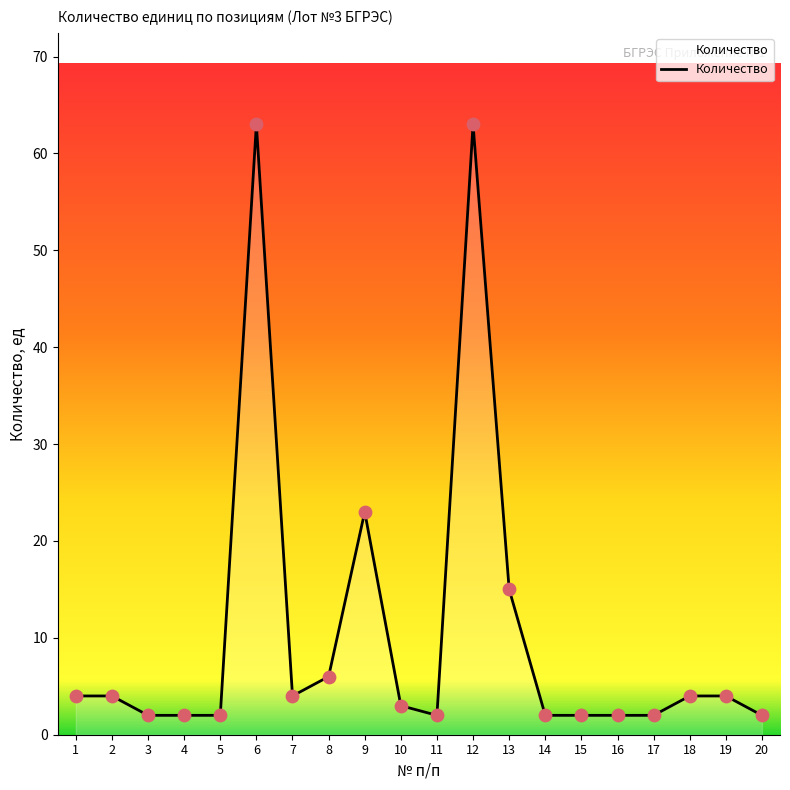

Between 16 and 13, which is larger?

13